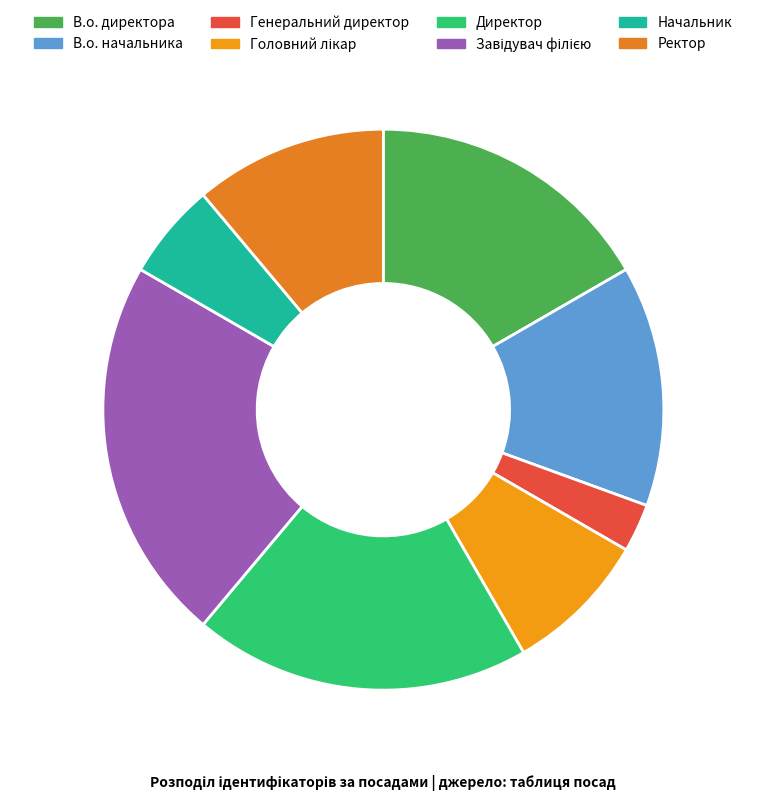

The Директор slice represents 19% of the pie. True or false?

True